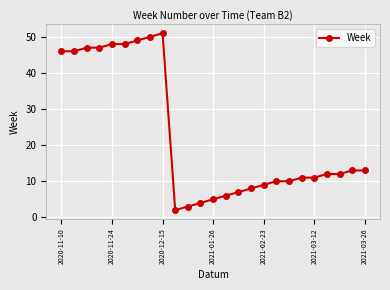

What is the value of the 16th point from the left?

8